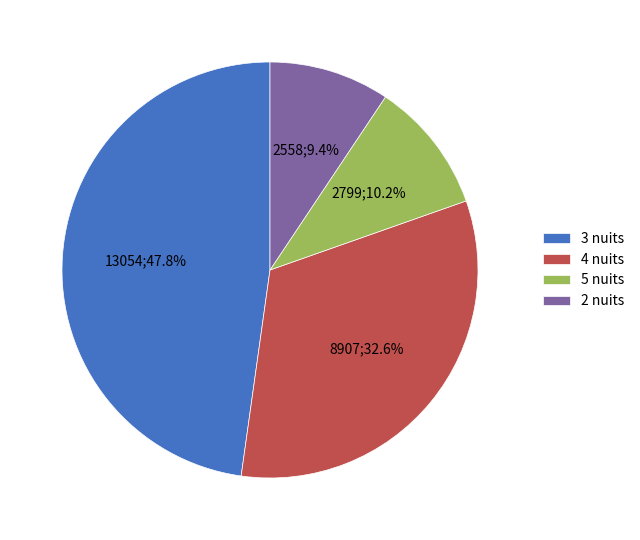

Rank the categories by value from highest to lowest.

3 nuits, 4 nuits, 5 nuits, 2 nuits